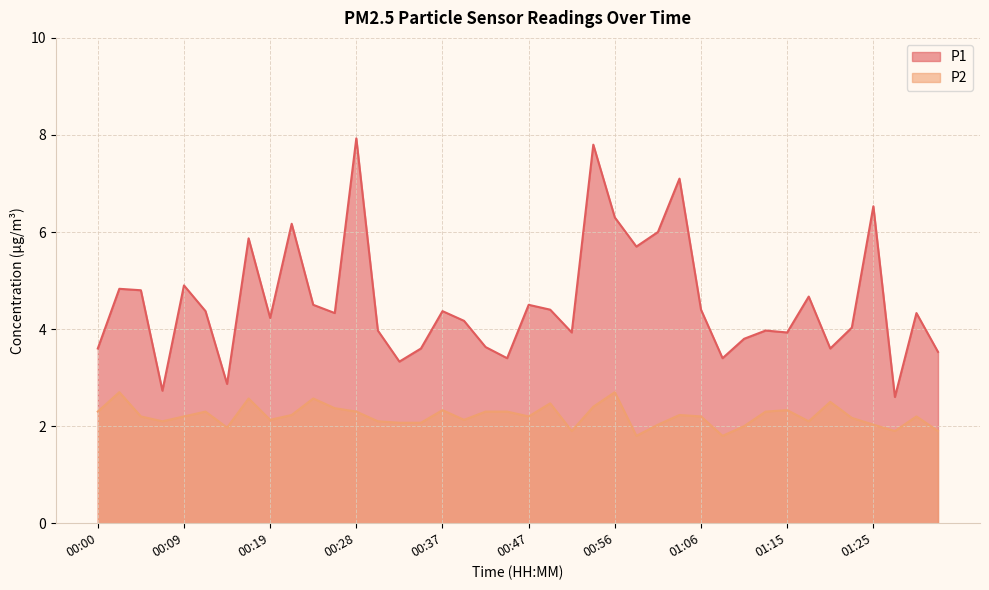

Reading left to right, transcribe all the data shown in this chart.

P1: 3.6	4.8	4.8	2.7	4.9	4.4	2.9	5.9	4.2	6.2	4.5	4.3	7.9	4.0	3.3	3.6	4.4	4.2	3.6	3.4	4.5	4.4	3.9	7.8	6.3	5.7	6.0	7.1	4.4	3.4	3.8	4.0	3.9	4.7	3.6	4.0	6.5	2.6	4.3	3.5
P2: 2.3	2.7	2.2	2.1	2.2	2.3	2.0	2.6	2.1	2.2	2.6	2.4	2.3	2.1	2.1	2.1	2.3	2.1	2.3	2.3	2.2	2.5	1.9	2.4	2.7	1.8	2.0	2.2	2.2	1.8	2.0	2.3	2.3	2.1	2.5	2.2	2.0	1.9	2.2	1.9